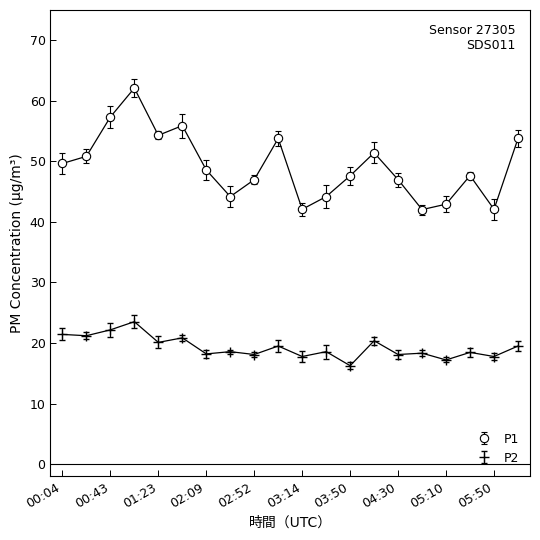

What is the highest value of the P1 series?

62.1